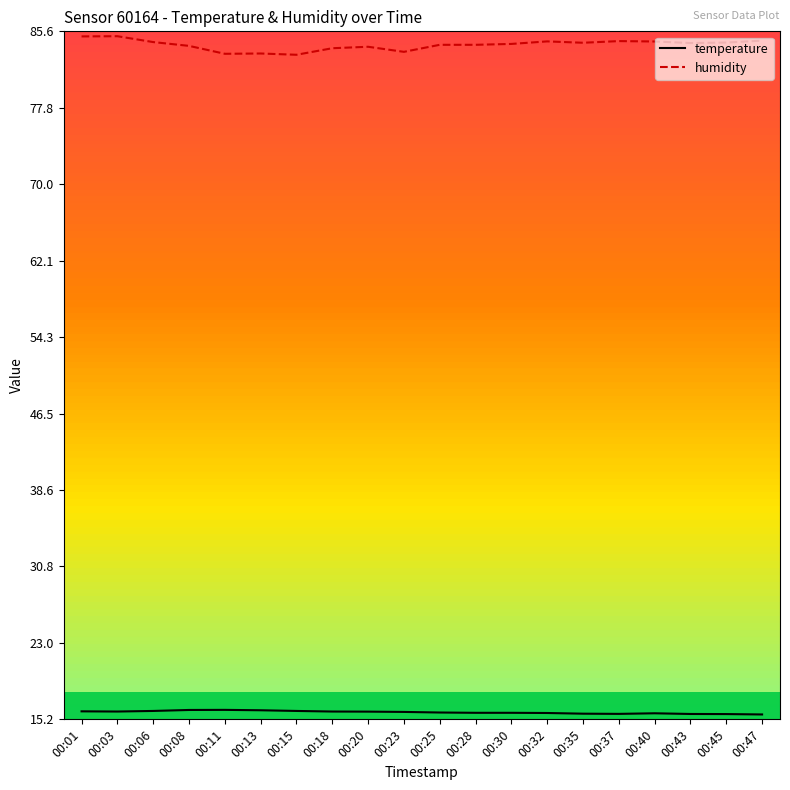

At 00:03, list the series in order from smallest to largest.

temperature, humidity